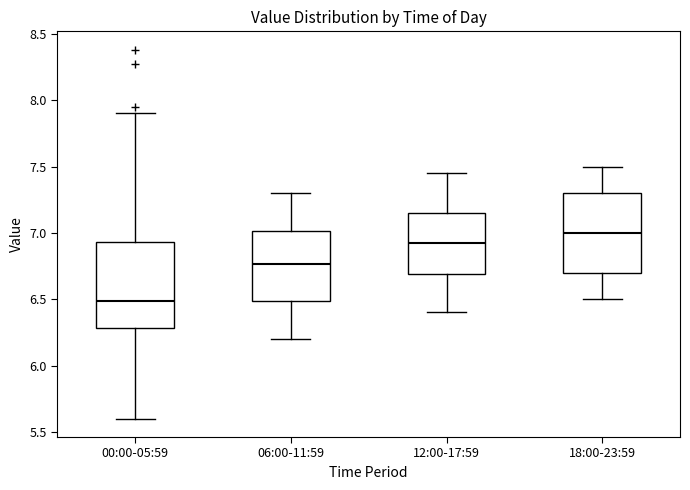

Which box's median line is the lowest?

00:00-05:59